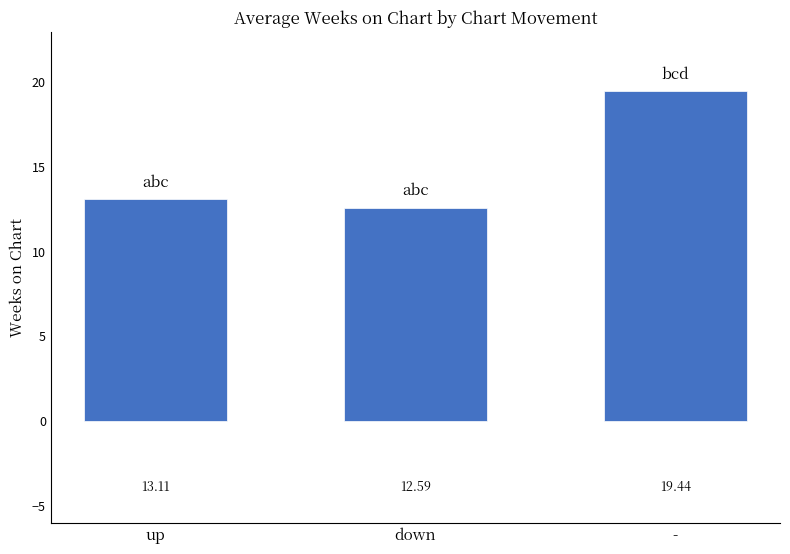

Reading left to right, list all the values displayed in this chart.

up=13.1	down=12.6	-=19.4